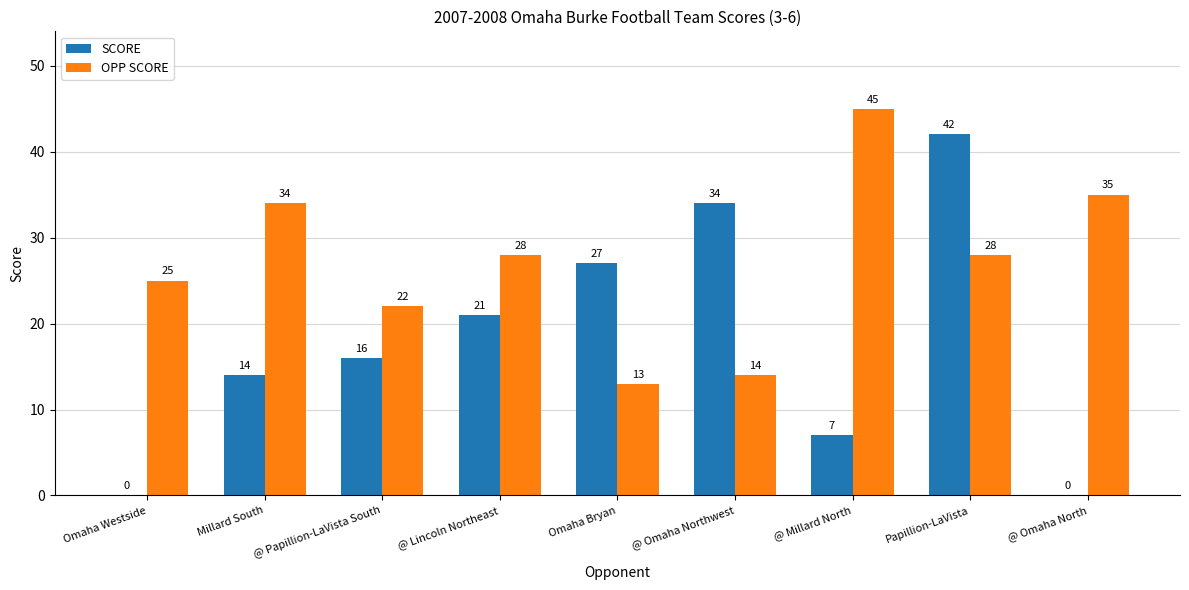

What is the sum of the OPP SCORE values at @ Omaha Northwest and @ Omaha North?

49